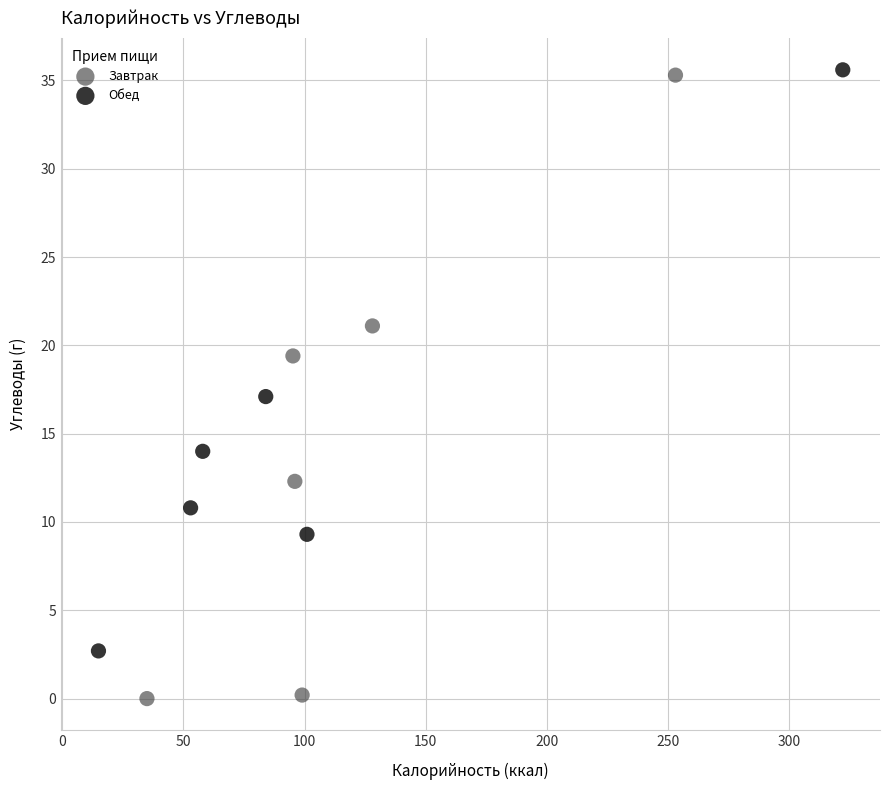

Which series contains the lowest Y value?

Завтрак